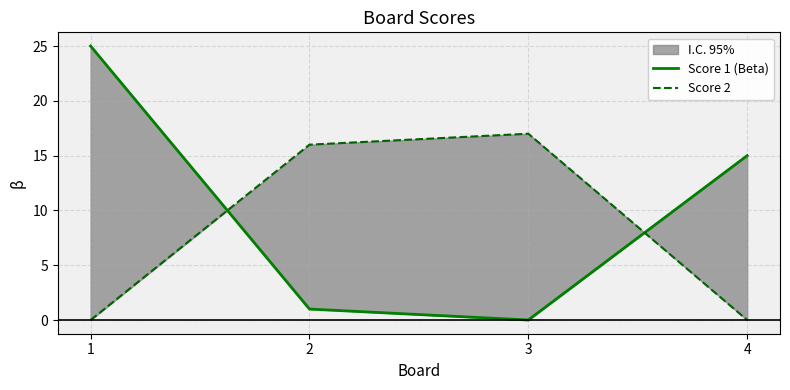

Rank the series at 1 from lowest to highest value.

Score 2, Score 1 (Beta)